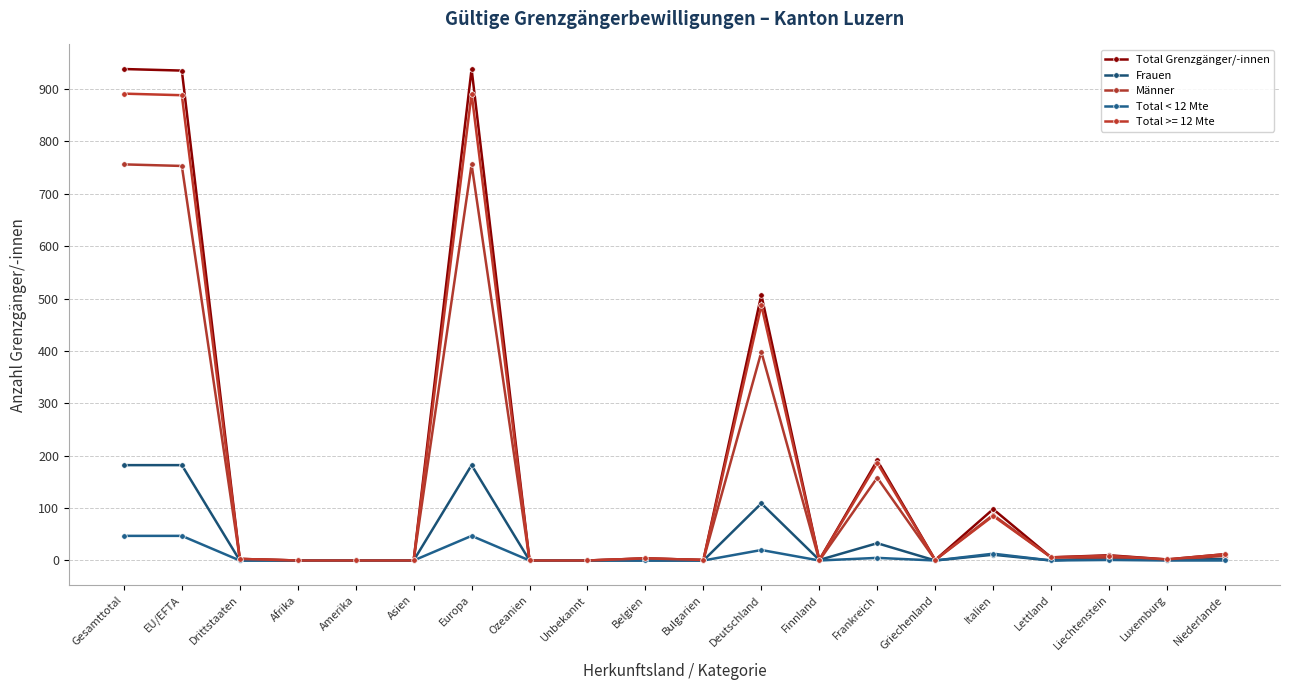

True or false: Total Grenzgänger/-innen and Total < 12 Mte intersect in this chart.

False